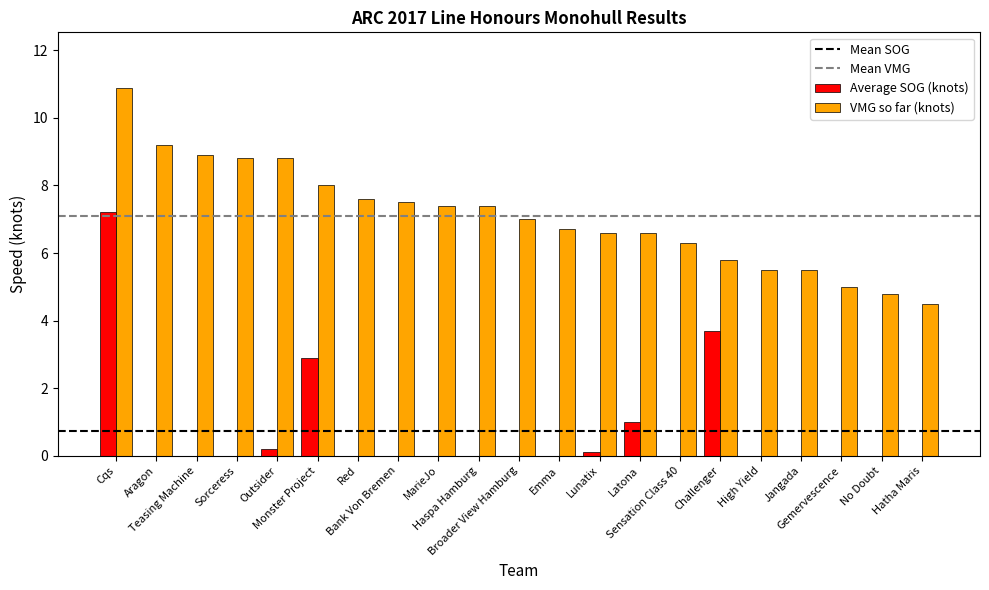

What is the maximum value for Average SOG (knots)?

7.2